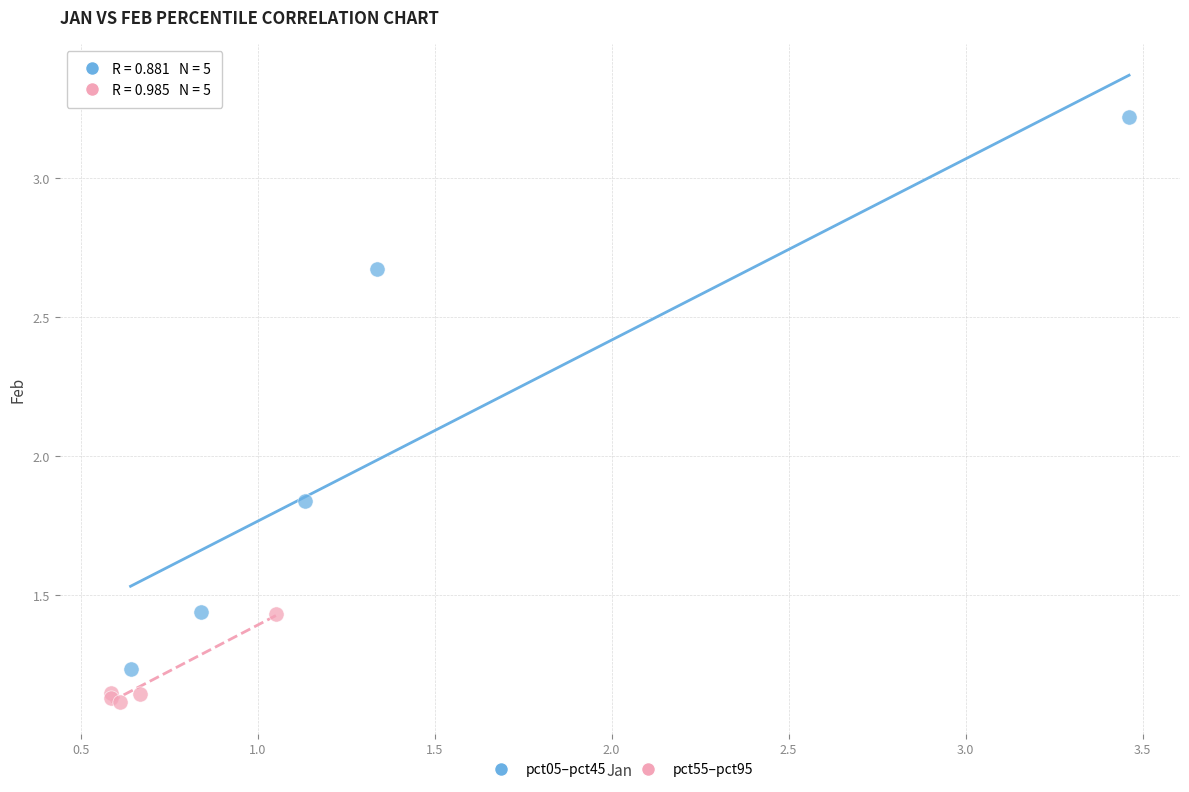

Which series has the largest Y range (max minus min)?

pct05–pct45